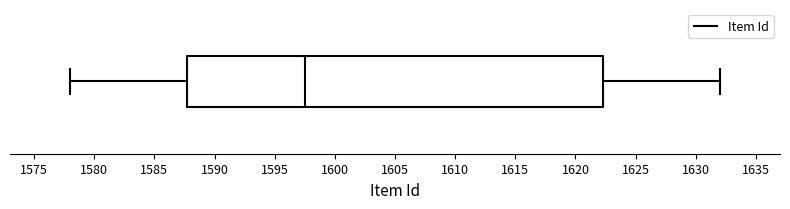

Where does the right whisker of the box end on the x-axis? The values are not printed on the chart, so give them approximately, as read against the axis.

1632.0